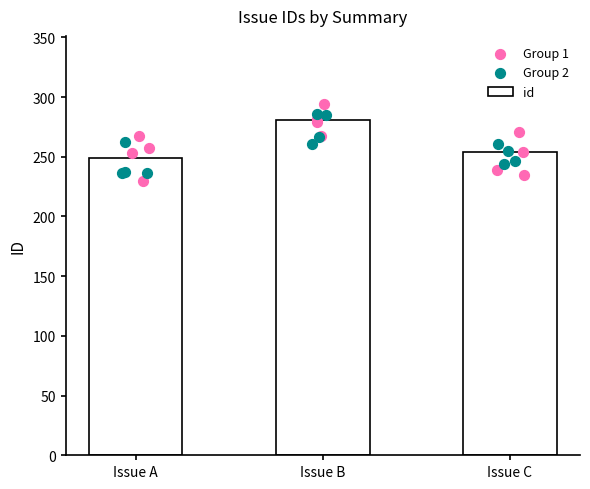

Is it true that id equals 81 at Issue A?

False